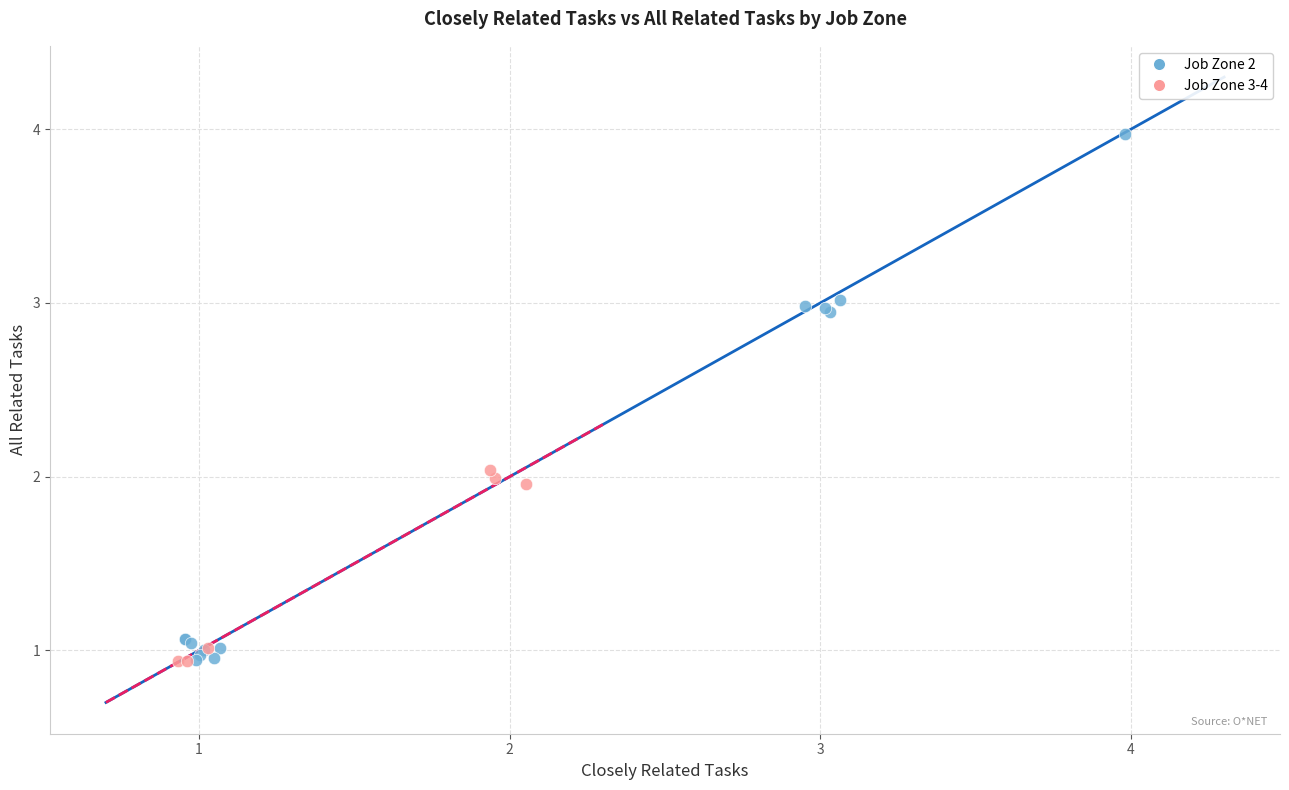

Which series contains the highest Y value?

Job Zone 2